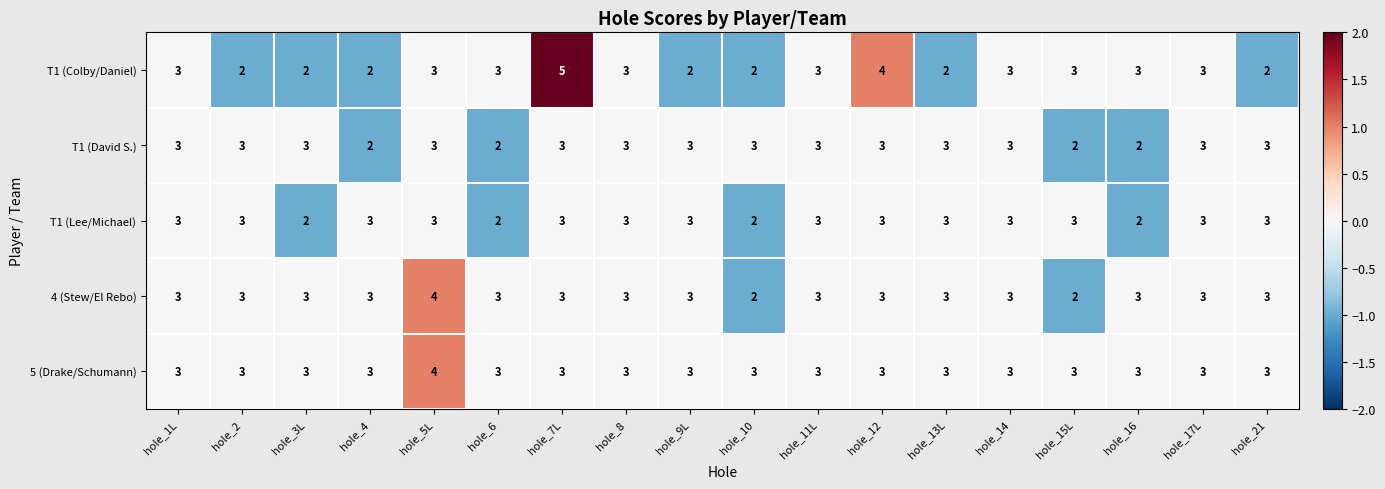

How many data points does each series have?

18